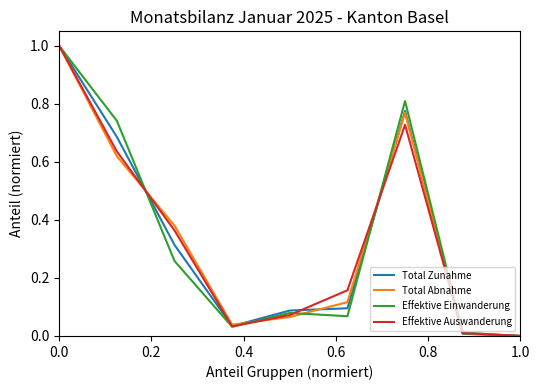

What is the difference between the maximum and minimum values in the Total Abnahme series?

1.0